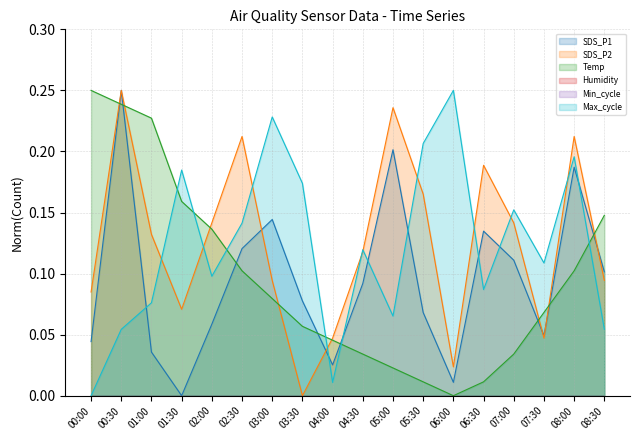

Which series ends up on top after the final intersection of Max_cycle and Temp?

Temp